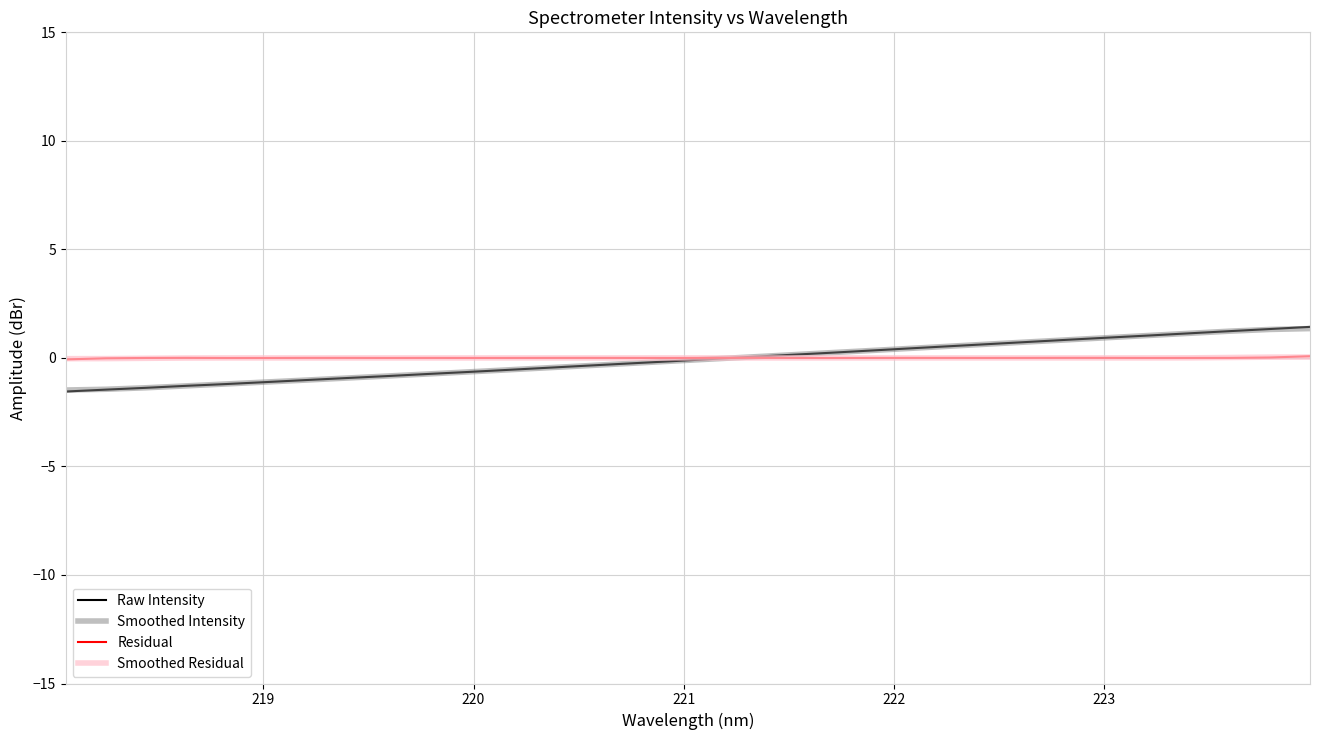

What is the smallest value displayed?

-1.5